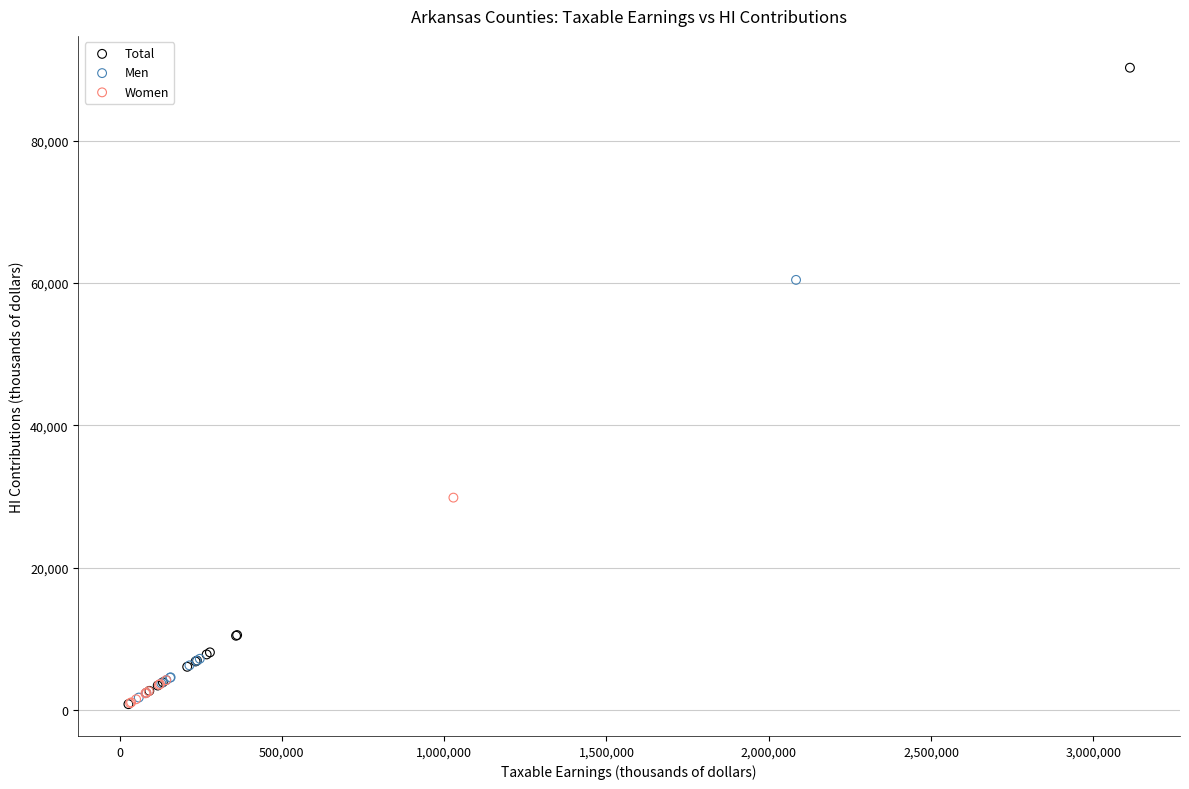

Which series reaches the maximum Y coordinate?

Total